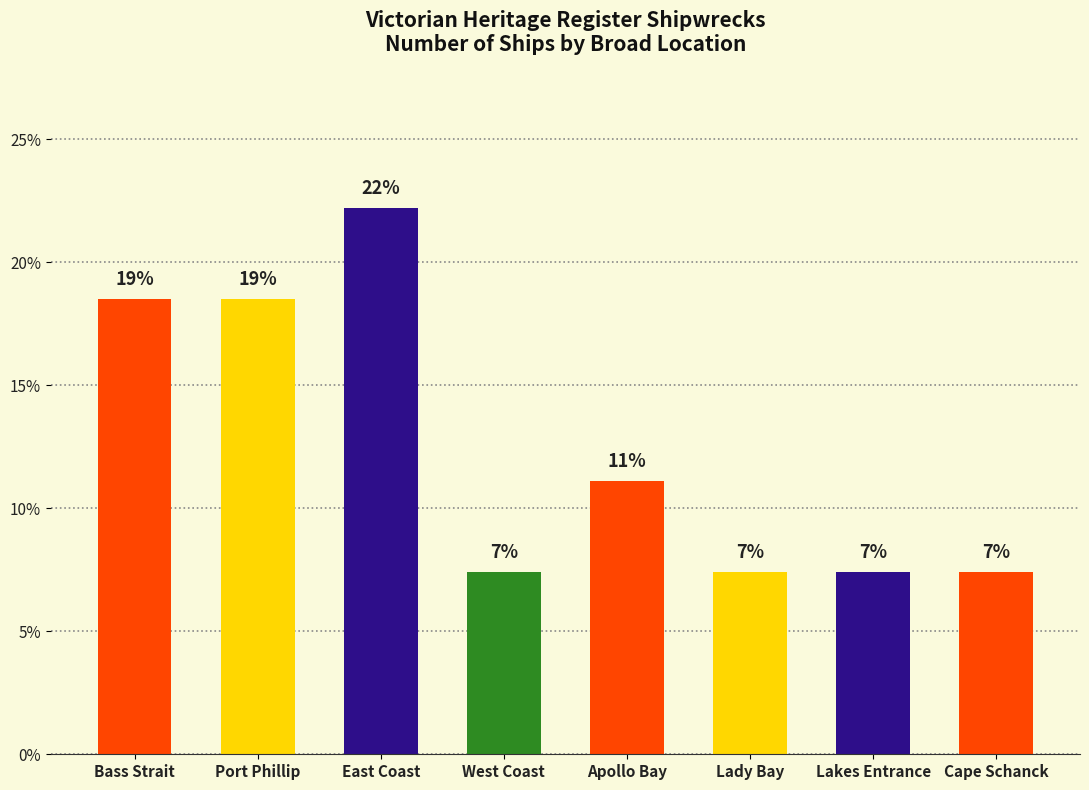

Are the bars grouped side by side (vs. stacked)?

No